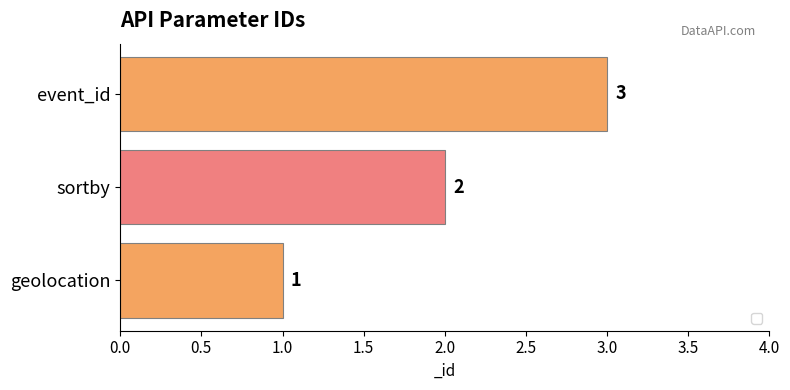

What is the minimum value shown in the chart?

1